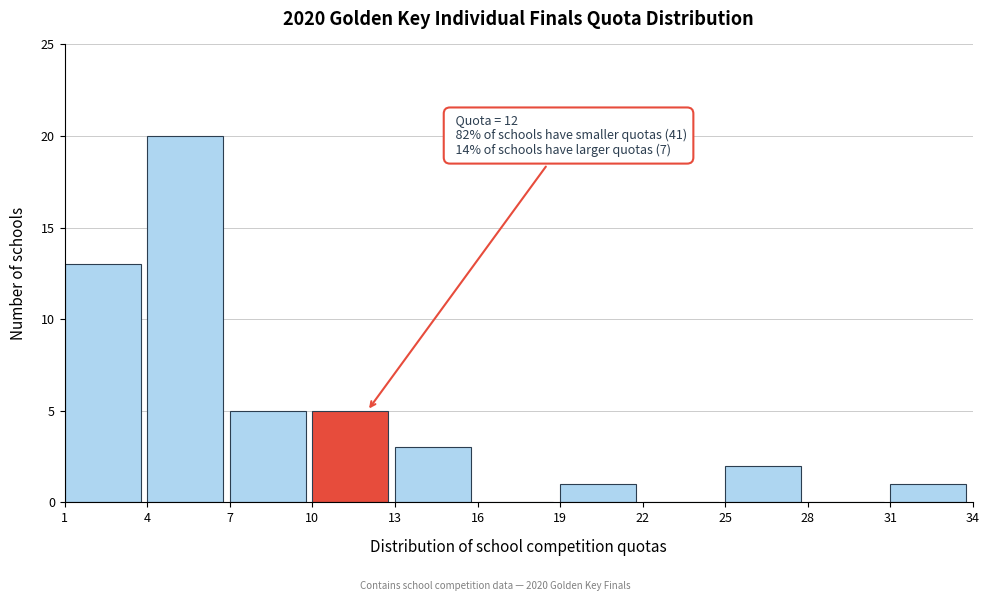

Which range on the x-axis has the tallest bar?

4 to 7